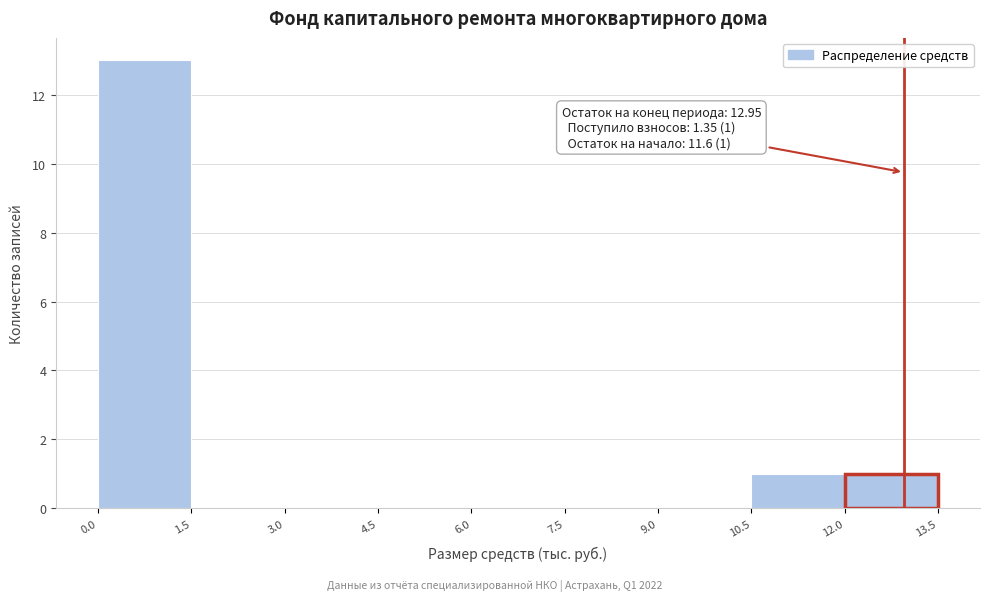

Which range on the x-axis has the tallest bar?

0.0 to 1.5